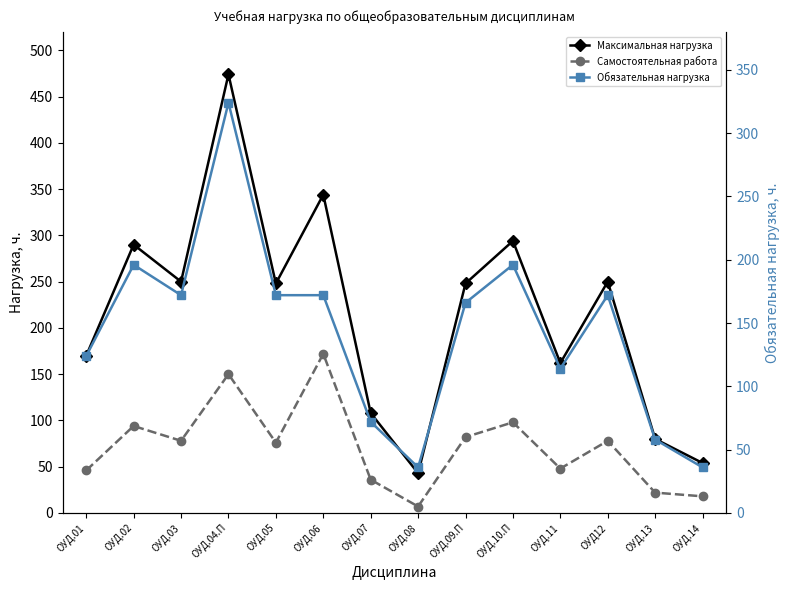

Is the value of Самостоятельная работа at ОУД.08 greater than the value of Максимальная нагрузка at ОУД.03?

No